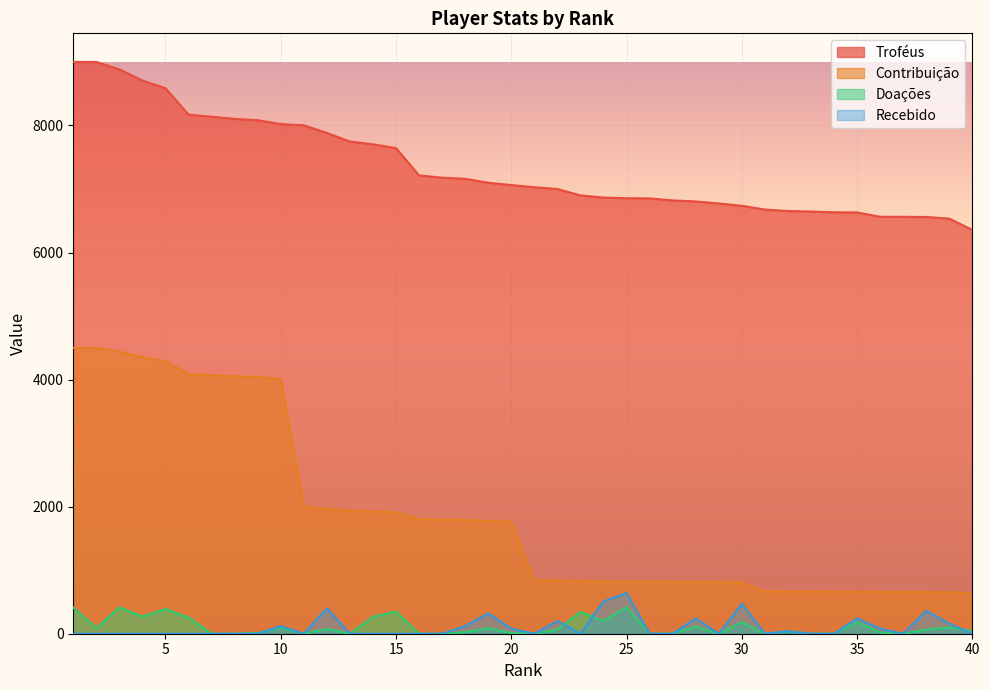

How many distinct data groups are displayed?

4